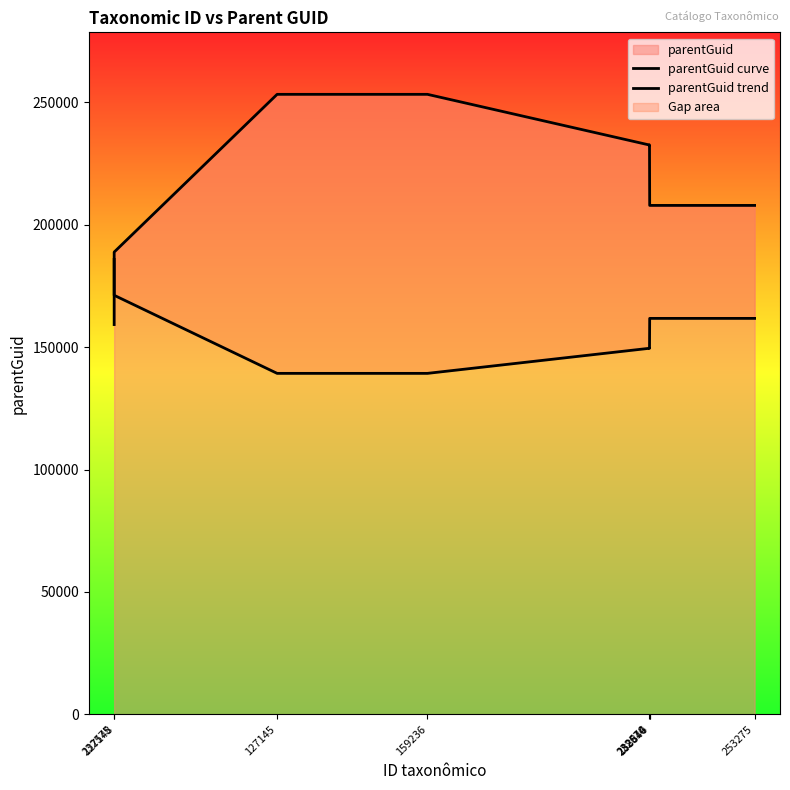

List the series in order of their overall mean, lowest first.

parentGuid trend, parentGuid curve